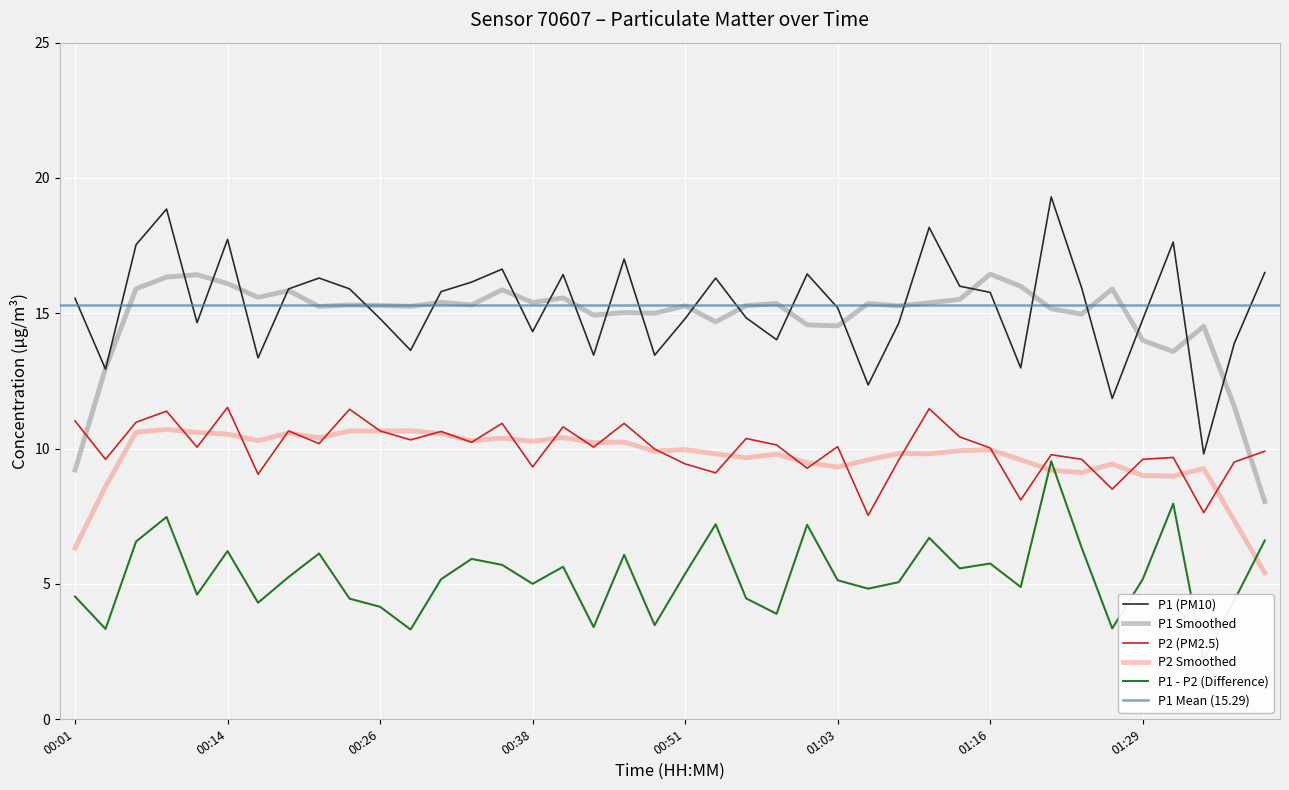

Which category has the lowest value in the P2 series?

01:06